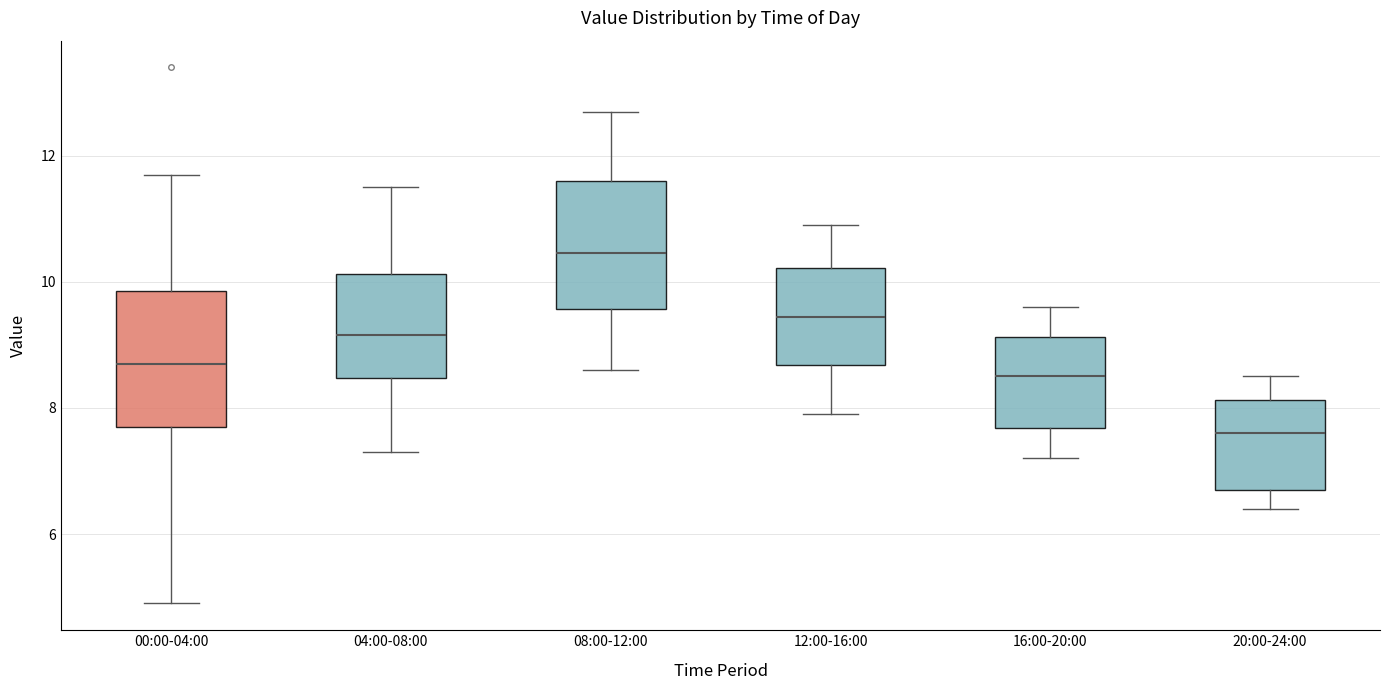

Which box's median line is the lowest?

20:00-24:00